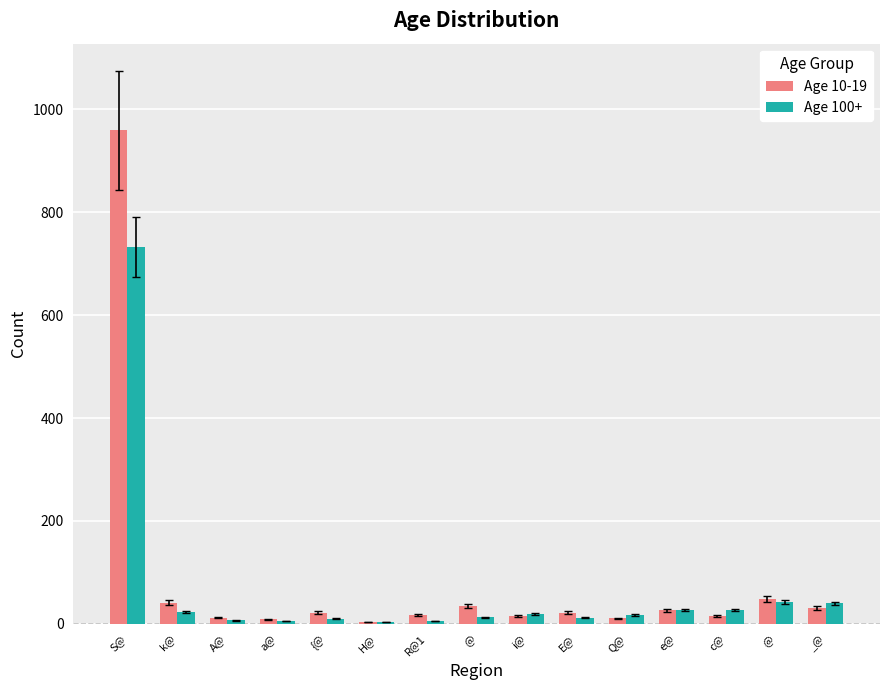

The Age 10-19 series shows 41 at k@. True or false?

True